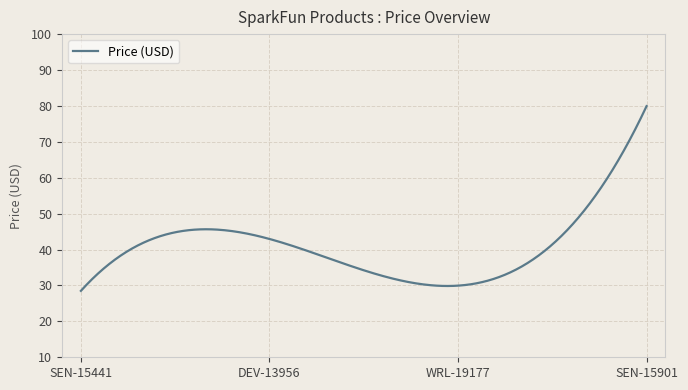

What is the average value?

40.9